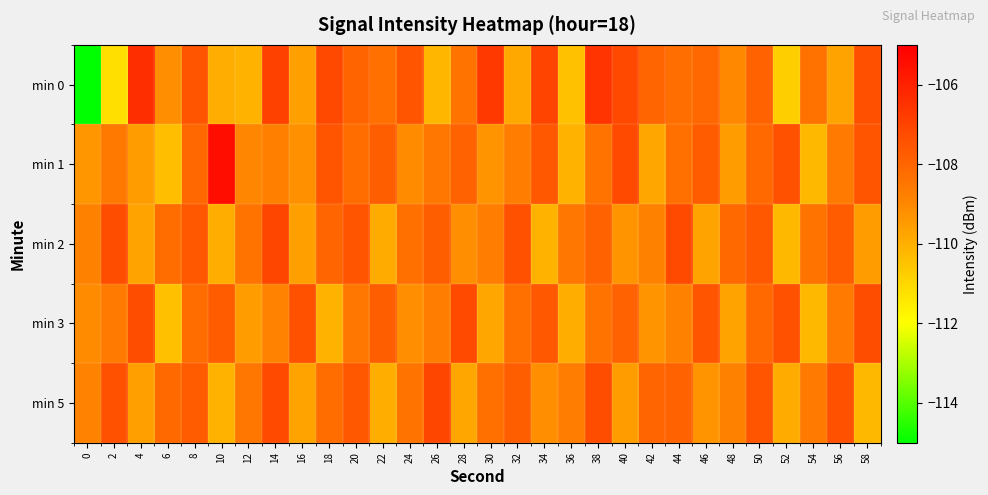

At which category is the sum across all series the highest?

38